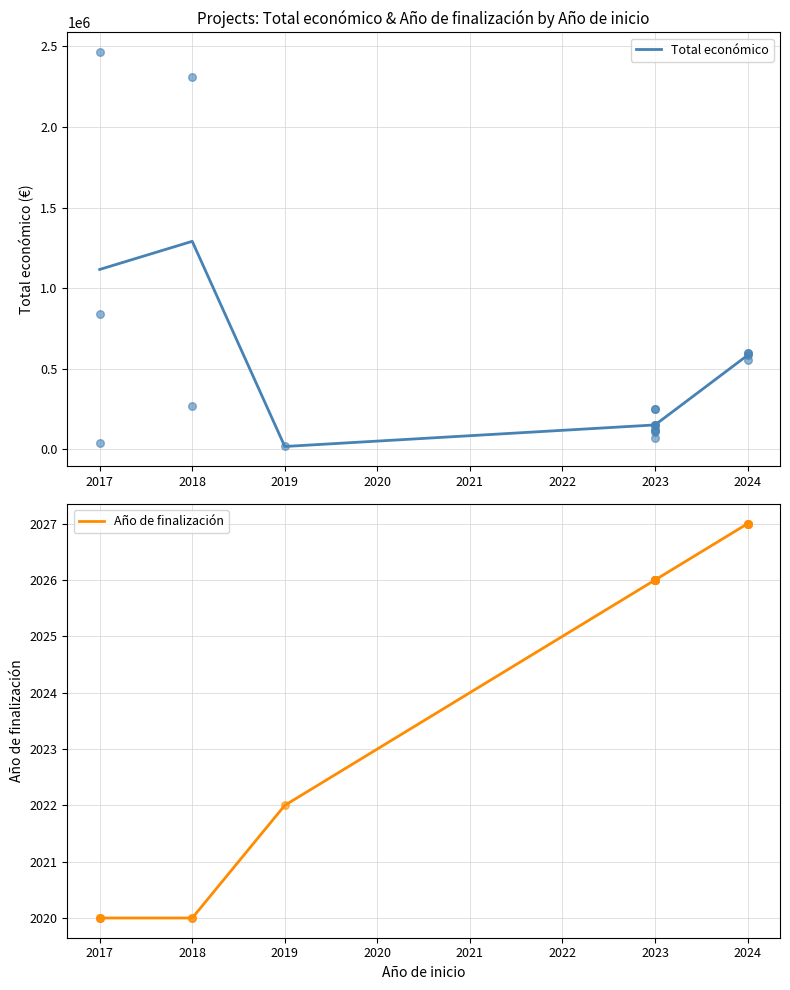

What are all the series names shown in the legend?

Total económico, Año de finalización